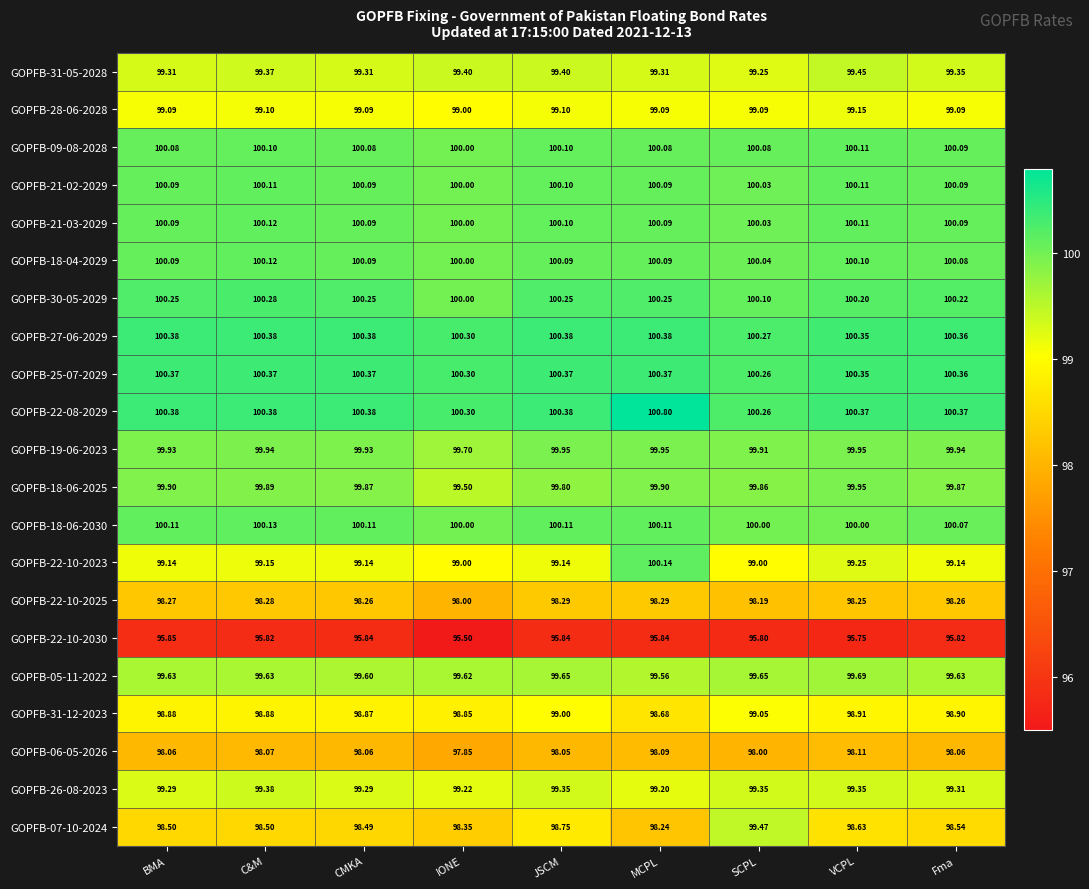

At which category is the sum across all series the highest?

MCPL